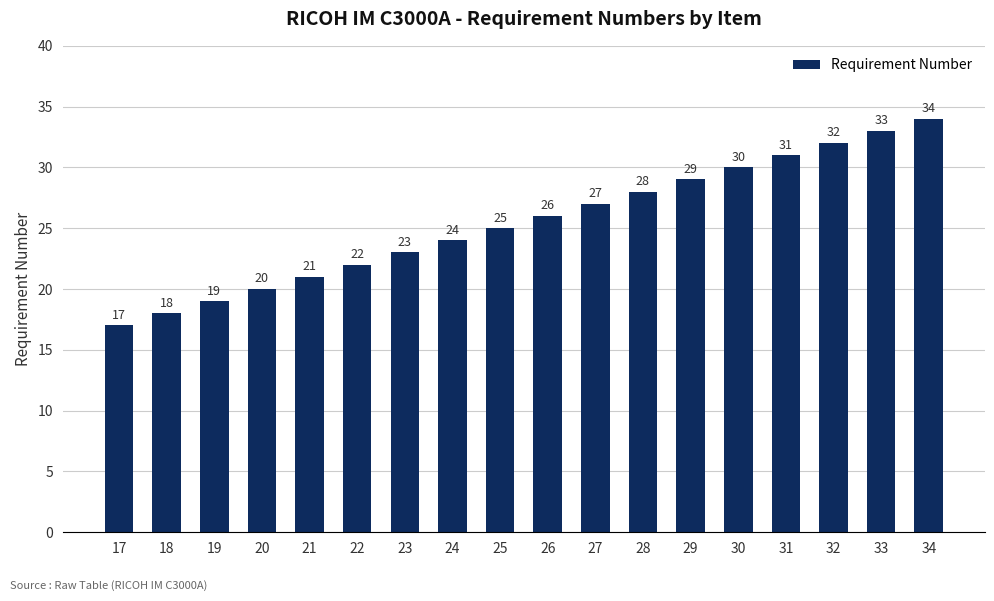

What is the approximate value at 18?

18